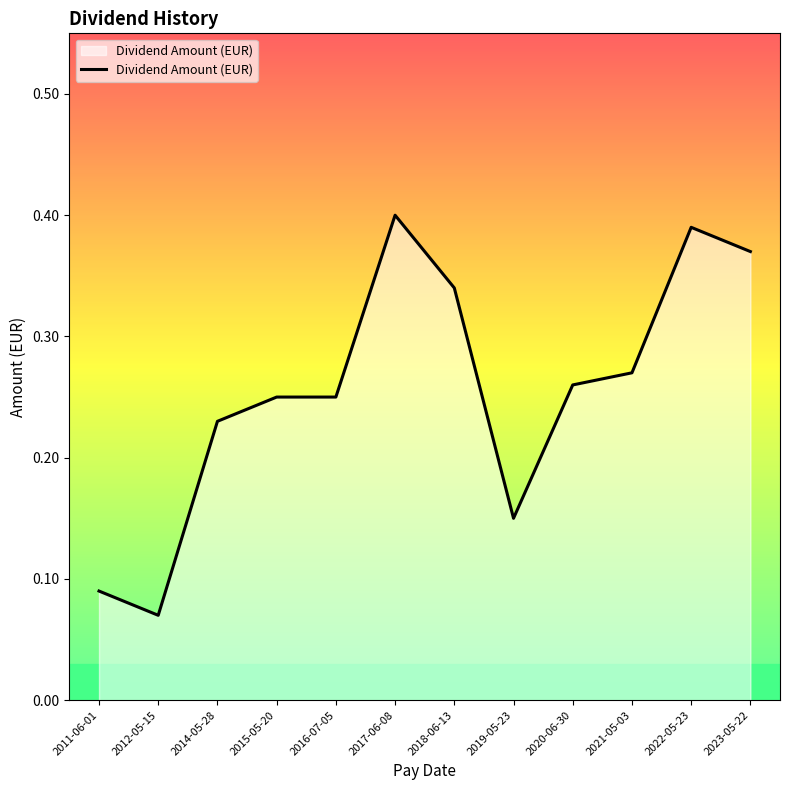

Is it true that the value at 2014-05-28 is 0.3?

False